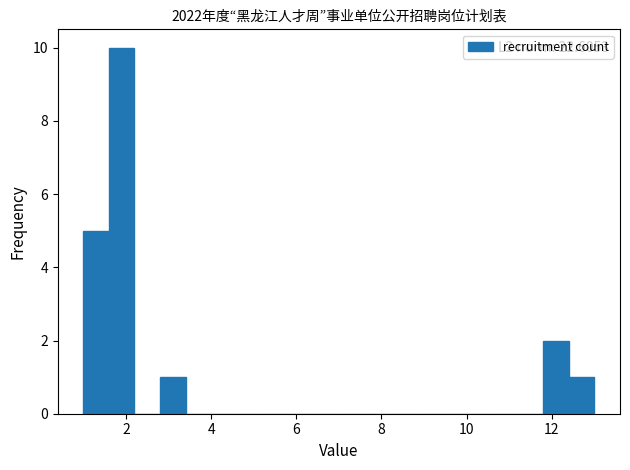

Around what value on the x-axis is the tallest bar? Give the approximate position of its centre, as read against the axis.

2.0